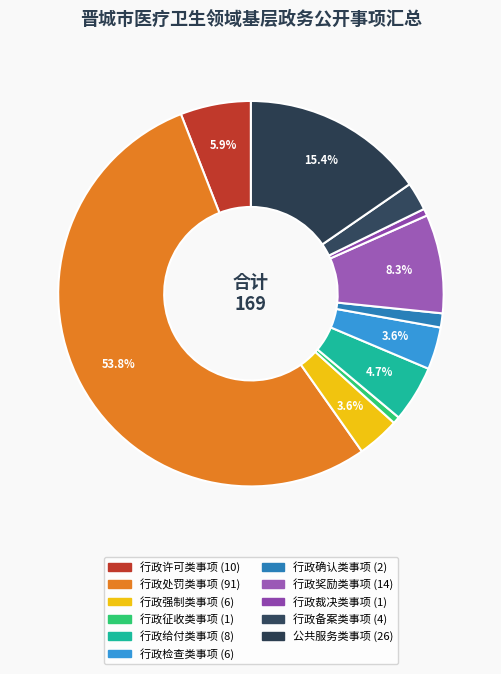

How many slices are in this pie chart?

11